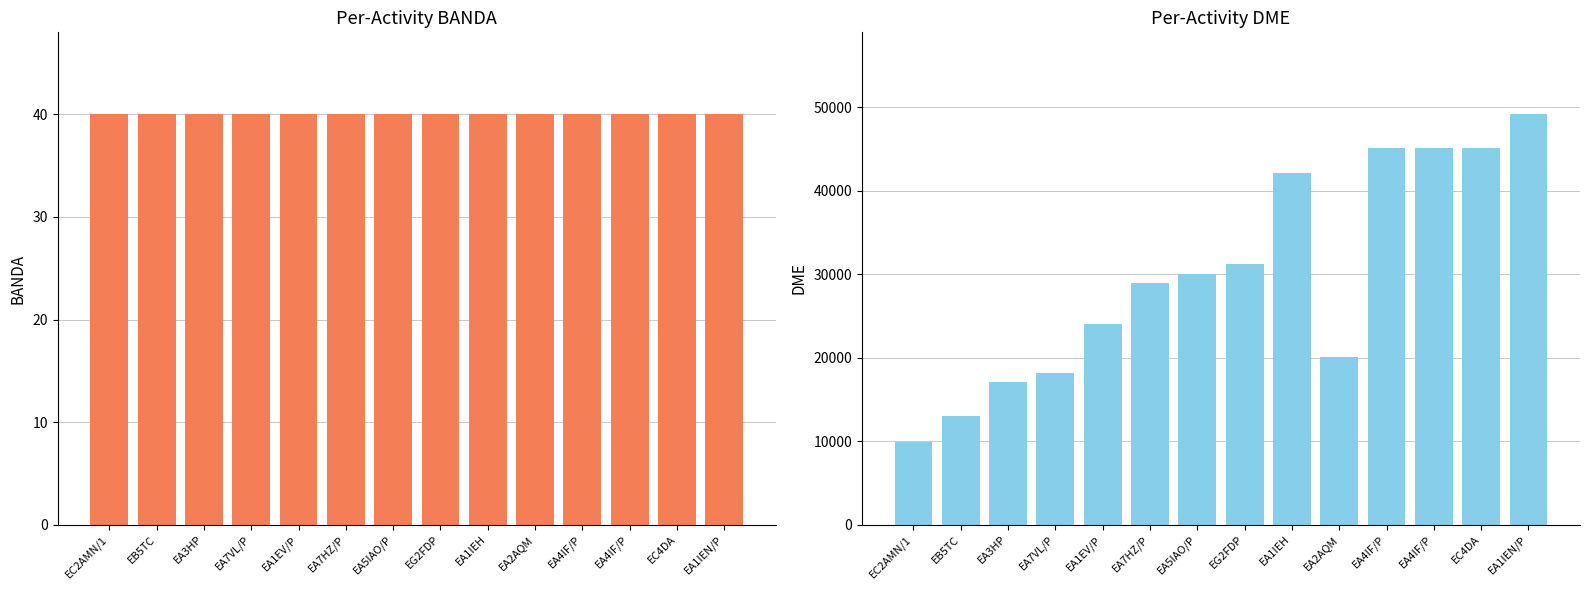

What is the sum of all DME values?

419230